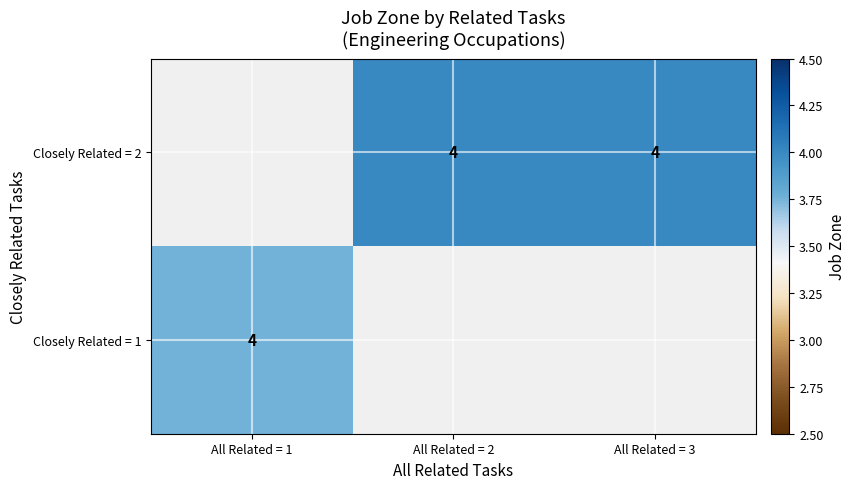

Rank the categories by Closely Related = 2 value from highest to lowest.

All Related = 1, All Related = 2, All Related = 3